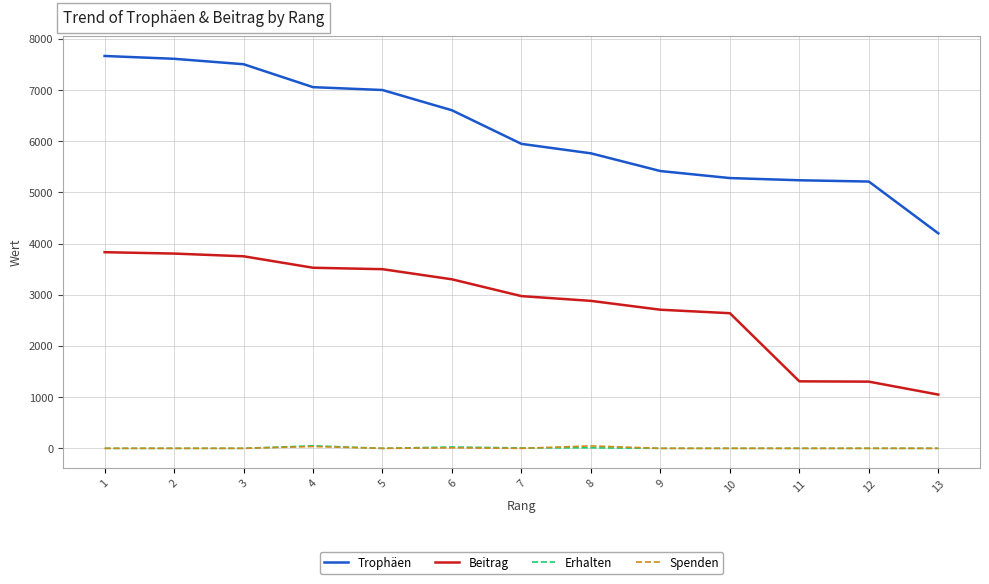

True or false: Spenden and Trophäen intersect in this chart.

False